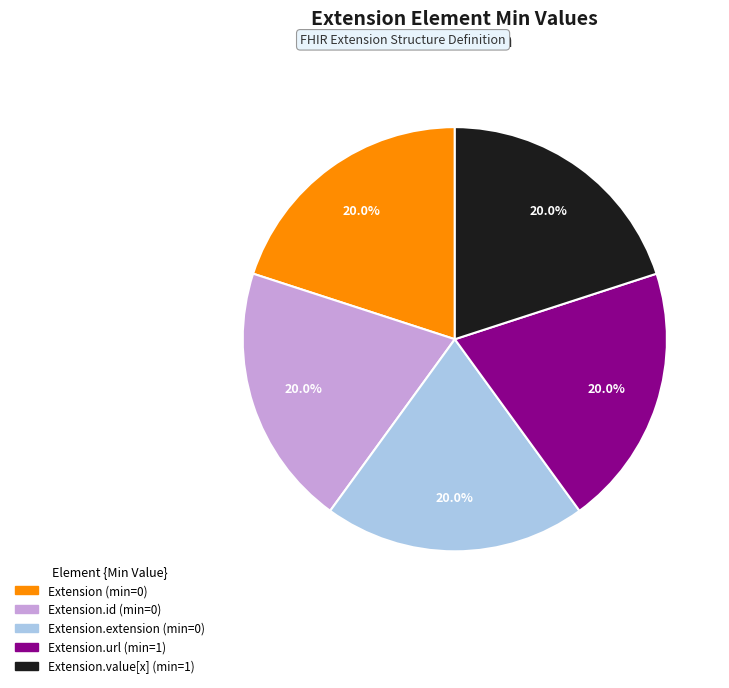

Does any single category account for the majority?

No